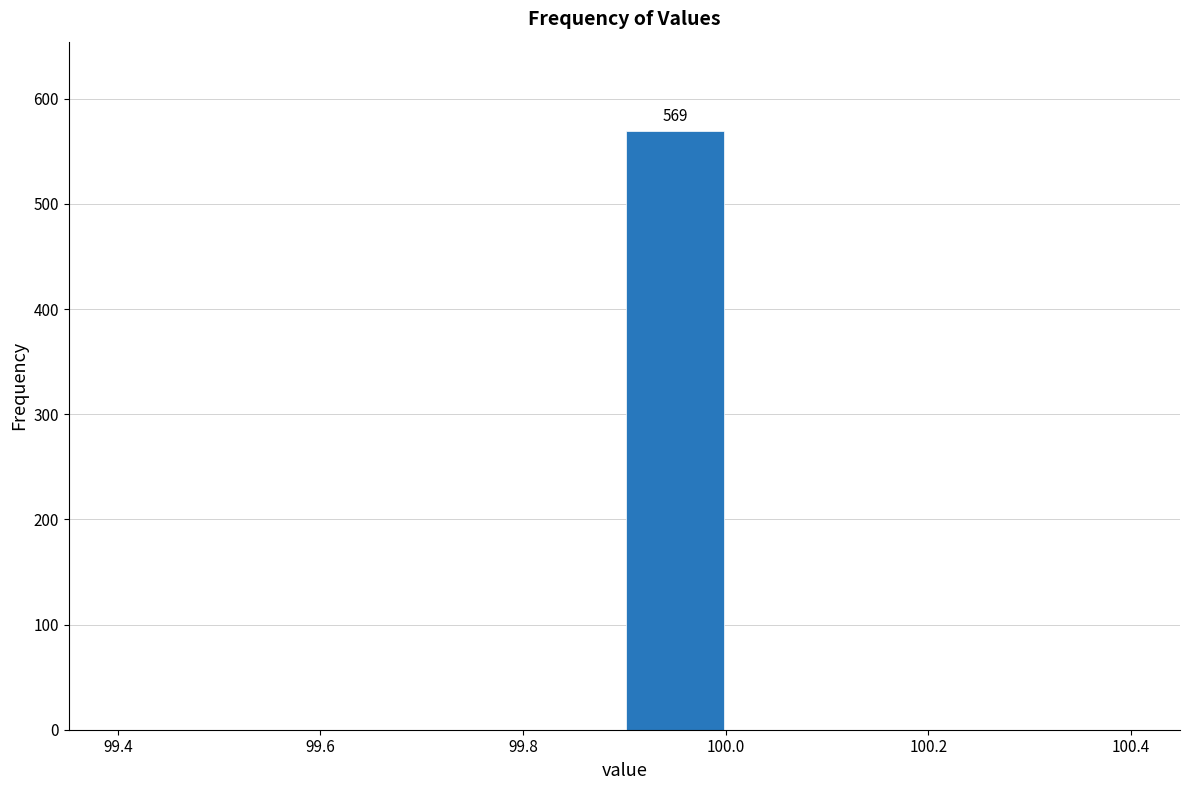

Which range on the x-axis has the tallest bar?

99.9 to 100.0